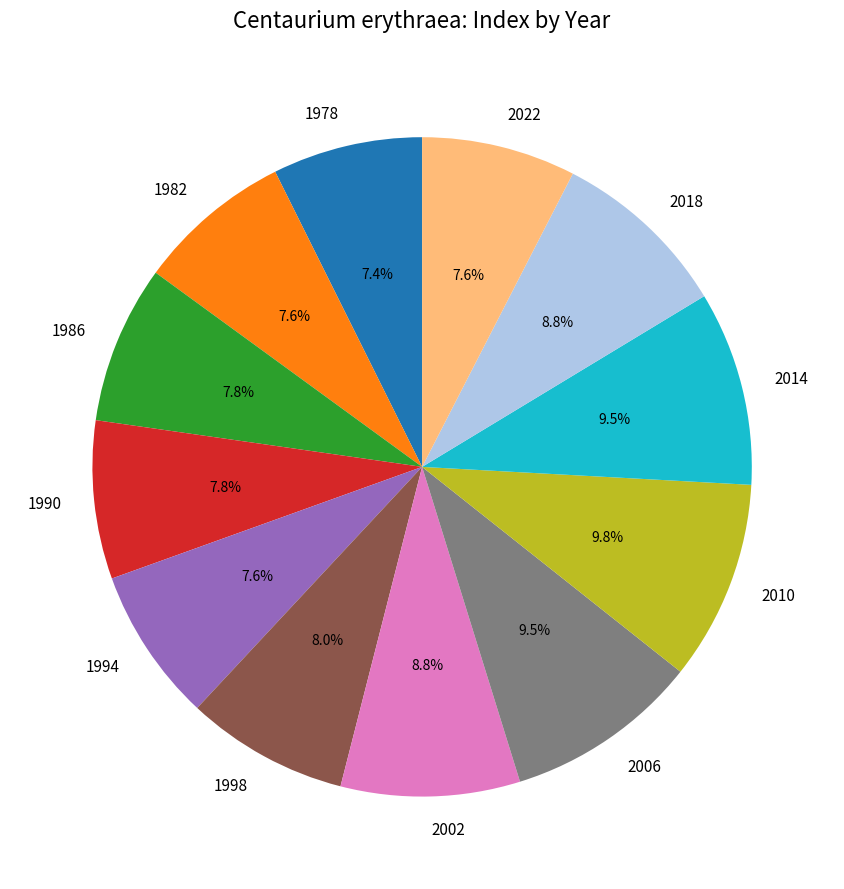

Is it true that 1982 is 20% of the pie?

False